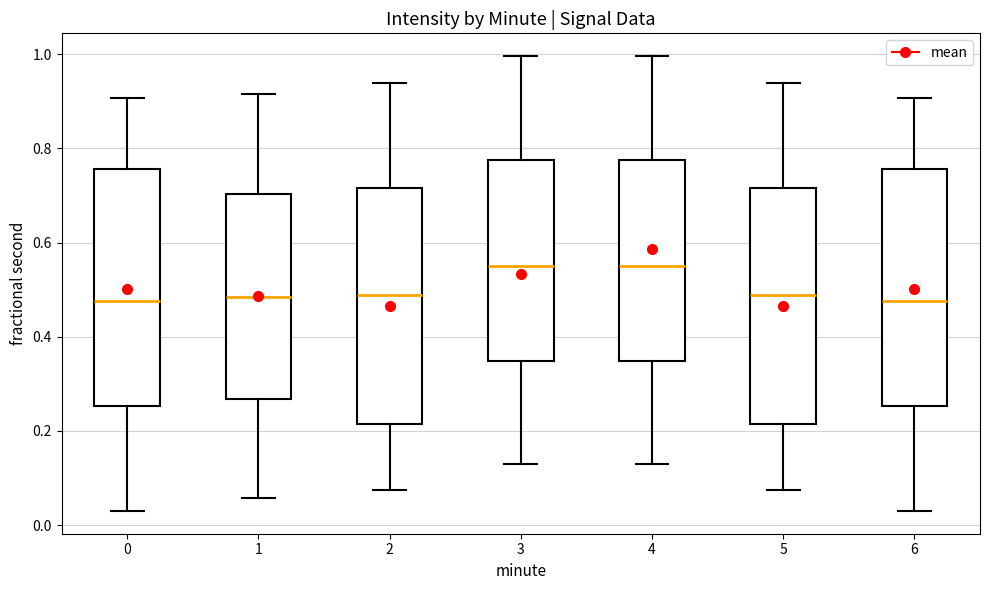

Reading left to right, read every box against the y-axis: the position of its median line, the range the box covers, and the ends of its whiskers. The values are not printed on the chart, so give them approximately, as read against the axis.

0: median 0.48, box 0.26 to 0.76, whiskers 0.04 to 0.90
1: median 0.48, box 0.26 to 0.70, whiskers 0.06 to 0.92
2: median 0.48, box 0.22 to 0.72, whiskers 0.08 to 0.94
3: median 0.56, box 0.34 to 0.78, whiskers 0.12 to 1.00
4: median 0.56, box 0.34 to 0.78, whiskers 0.12 to 1.00
5: median 0.48, box 0.22 to 0.72, whiskers 0.08 to 0.94
6: median 0.48, box 0.26 to 0.76, whiskers 0.04 to 0.90